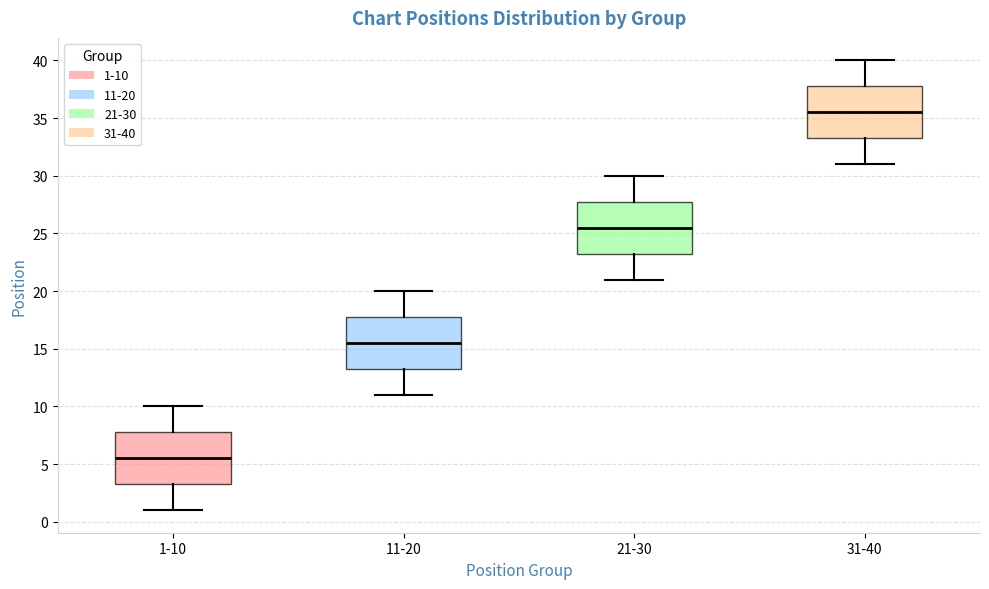

Reading left to right, read every box against the y-axis: the position of its median line, the range the box covers, and the ends of its whiskers. The values are not printed on the chart, so give them approximately, as read against the axis.

1-10: median 5.5, box 3.5 to 8.0, whiskers 1.0 to 10.0
11-20: median 15.5, box 13.5 to 18.0, whiskers 11.0 to 20.0
21-30: median 25.5, box 23.5 to 28.0, whiskers 21.0 to 30.0
31-40: median 35.5, box 33.5 to 38.0, whiskers 31.0 to 40.0